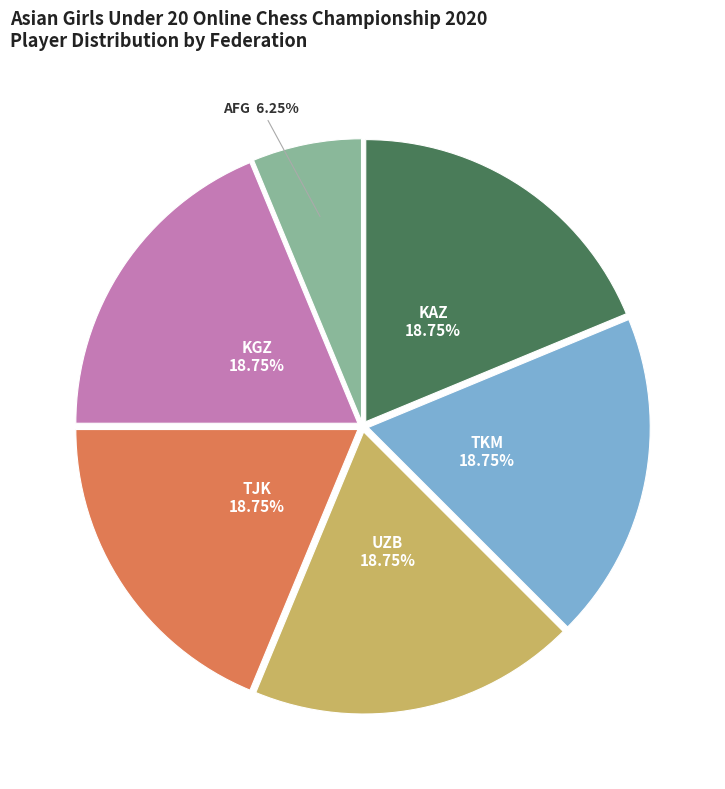

Does any single category account for the majority?

No